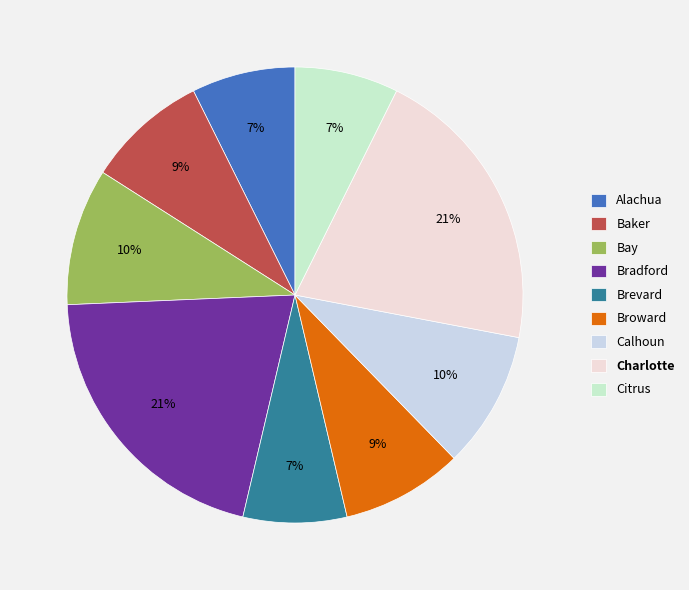

Is Calhoun the majority of the pie?

No